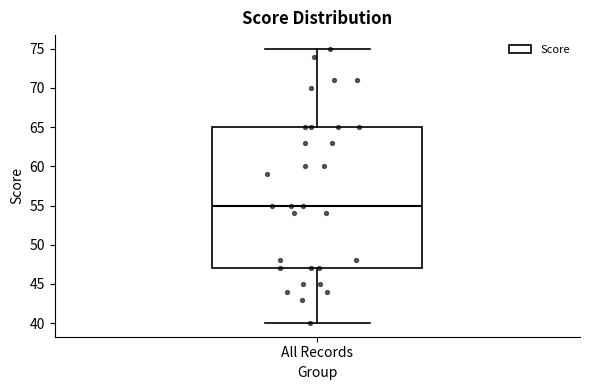

Read this box plot against the y-axis: the position of the median line, the range covered by the box, and the ends of both whiskers. The values are not printed on the chart, so give them approximately, as read against the axis.

median 55, box 47 to 65, whiskers 40 to 75